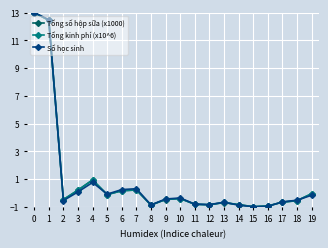

What is the value of the Tổng số hộp sữa (x1000) point at the 12th from the left?

-0.8